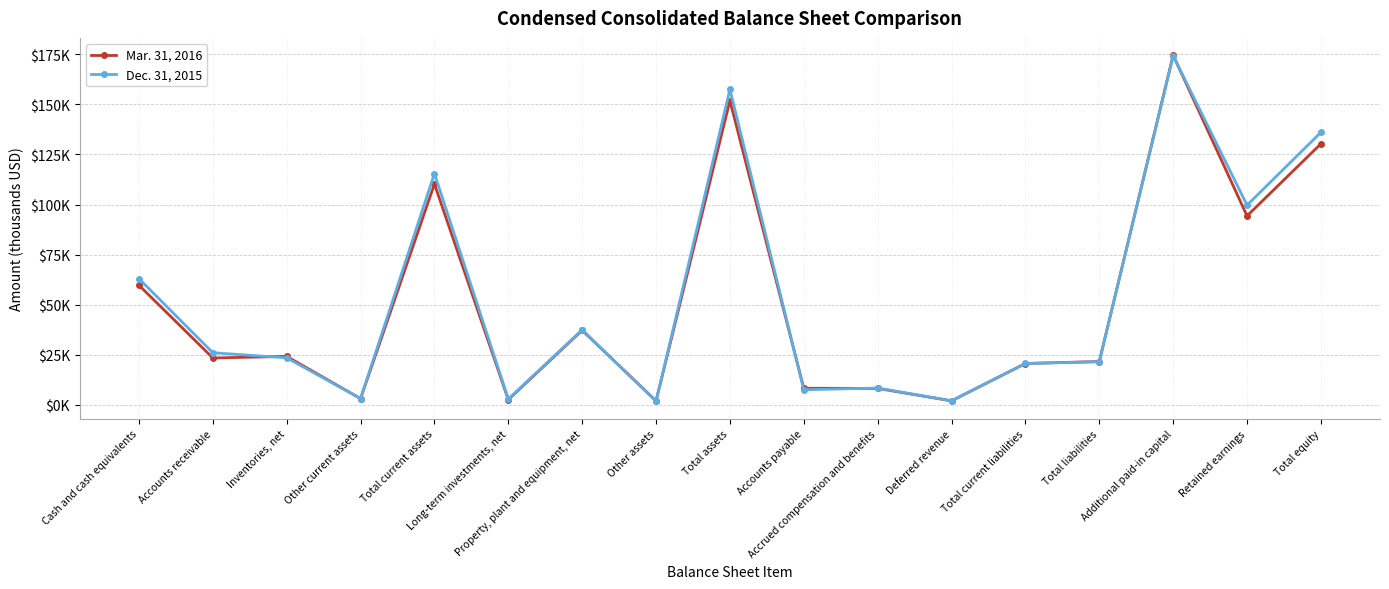

Is this an area chart (filled region under the line)?

No